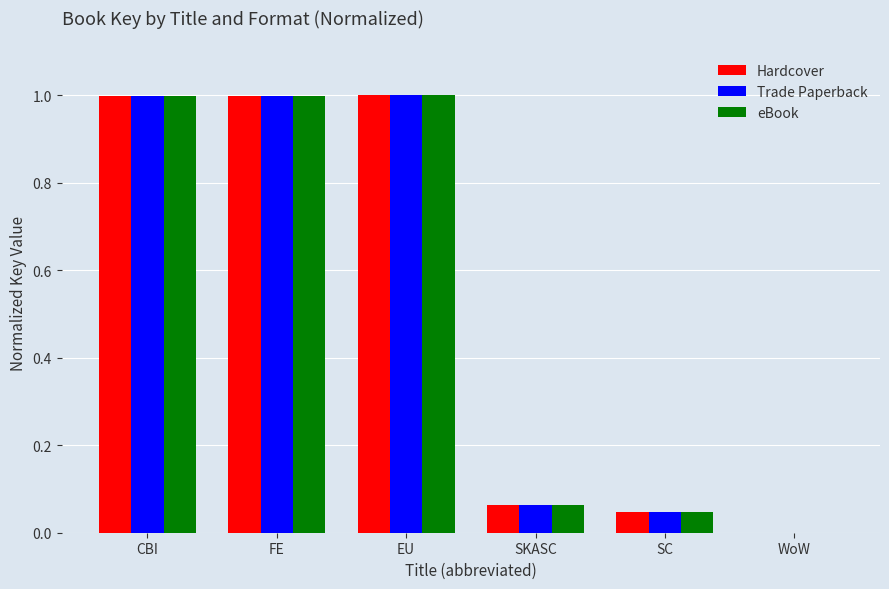

What is the greatest value displayed?

1.0